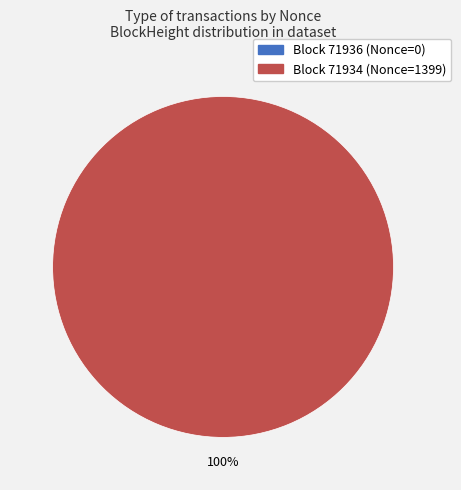

The 71936 slice represents 0% of the pie. True or false?

True